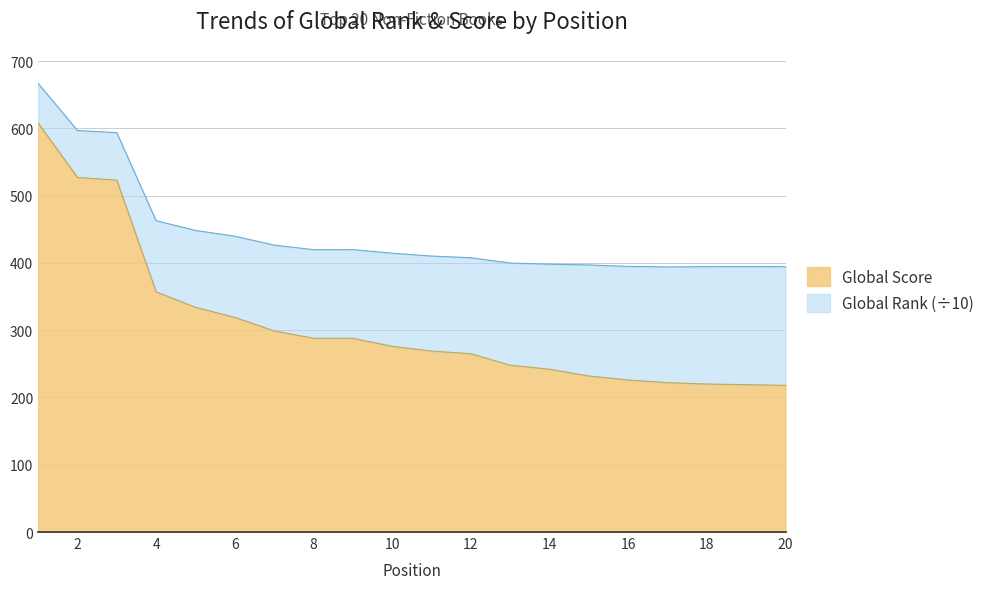

How many values are below 276?

10